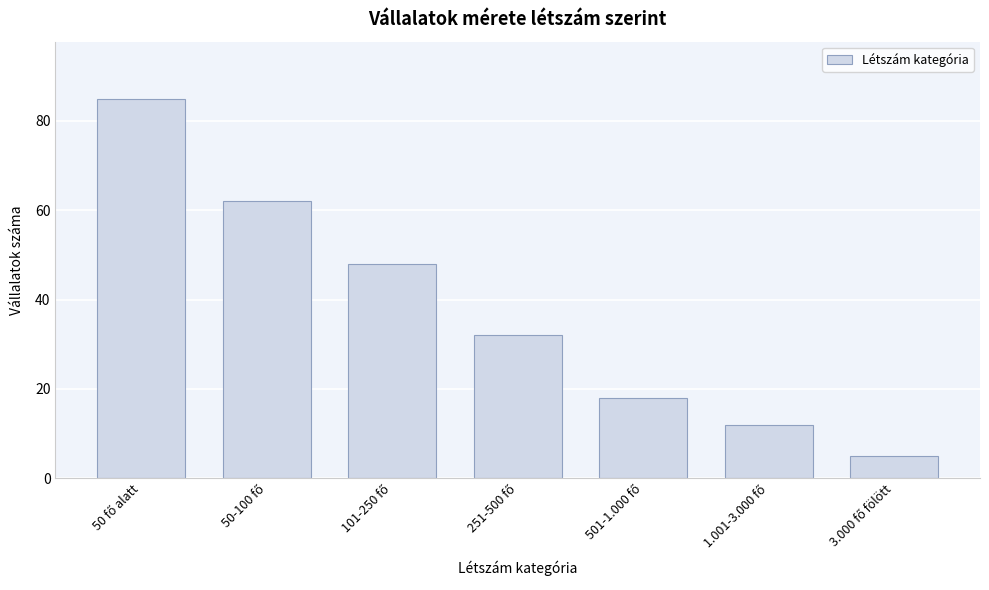

Reading left to right, extract all data points from this chart.

85	62	48	32	18	12	5